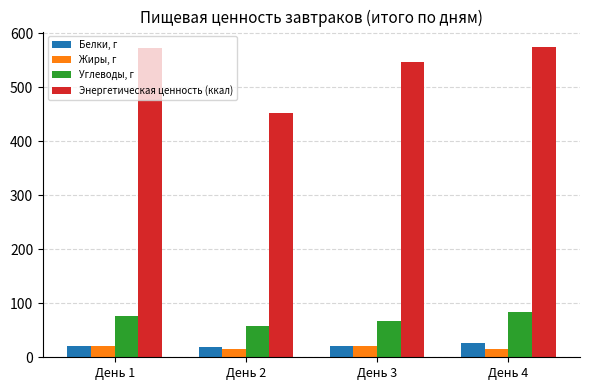

How many groups of bars are there?

4